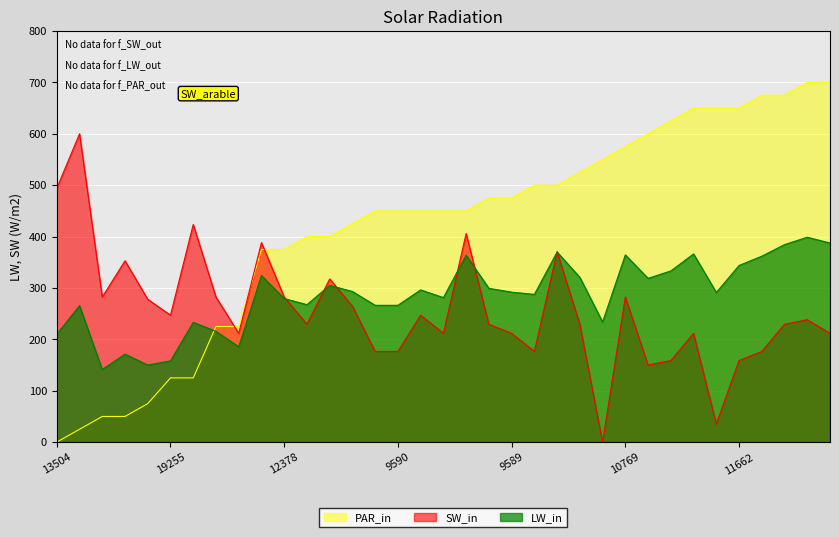

What position from the left is 12378?

11